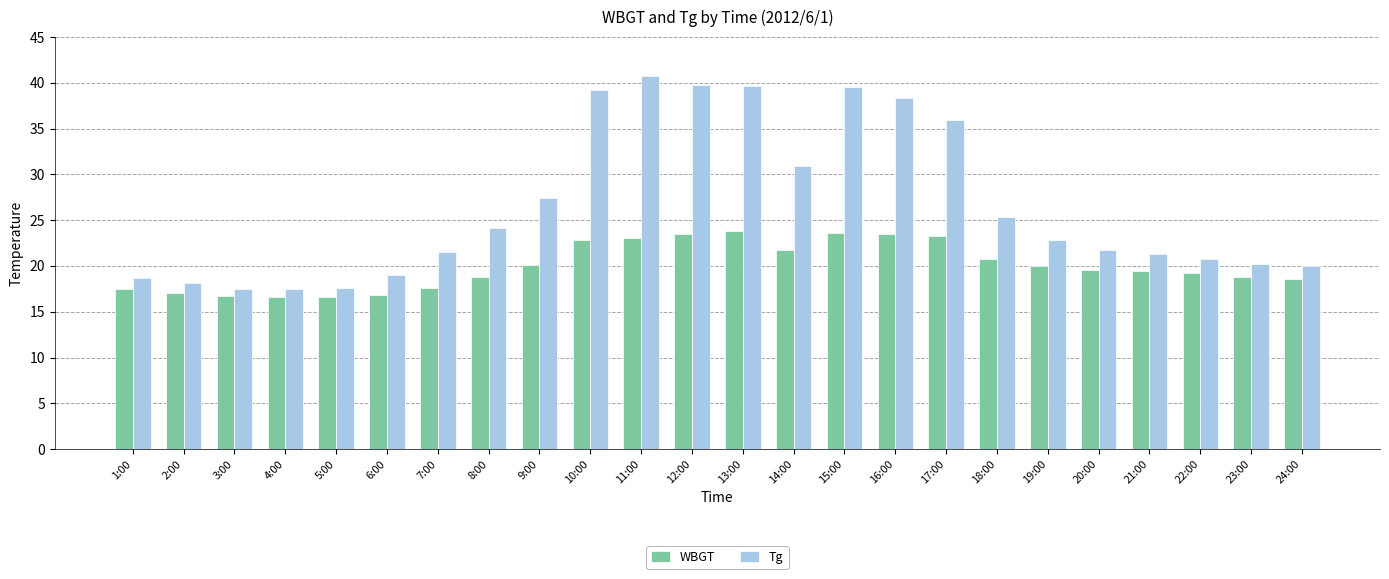

What is the value of the WBGT bar at the 15th from the left?

23.6